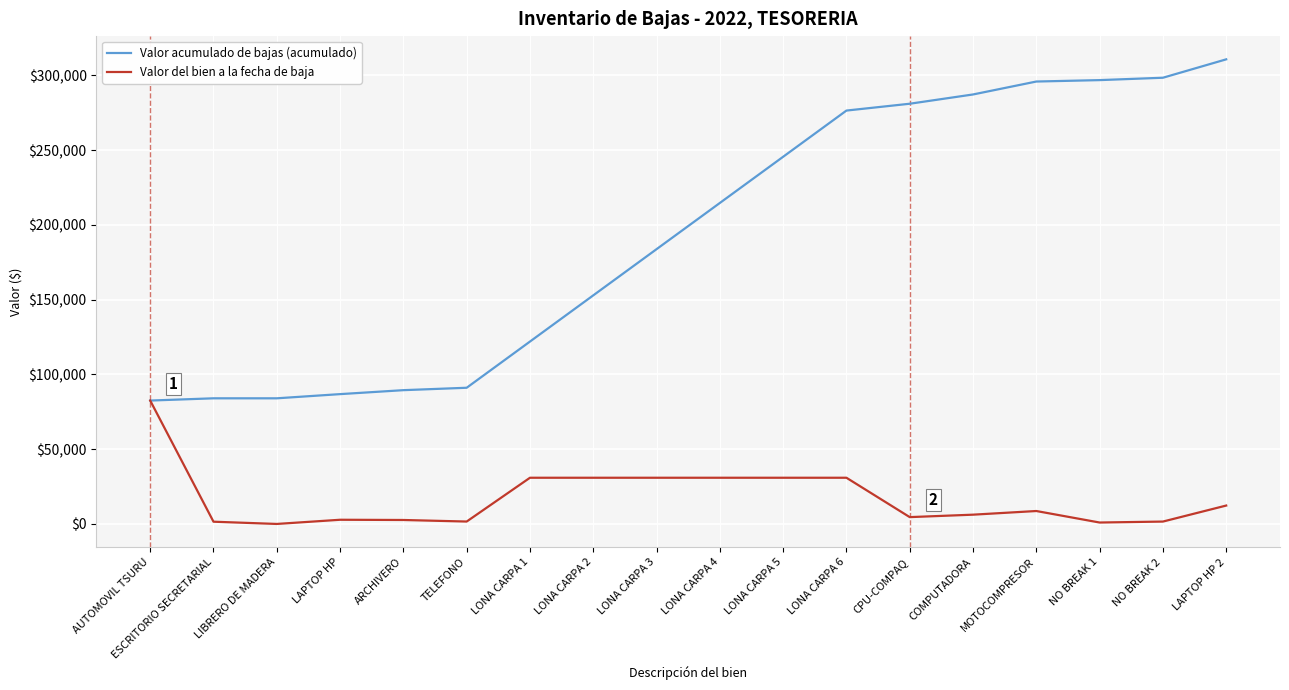

The Valor acumulado de bajas (acumulado) series shows 482143.2 at COMPUTADORA. True or false?

False